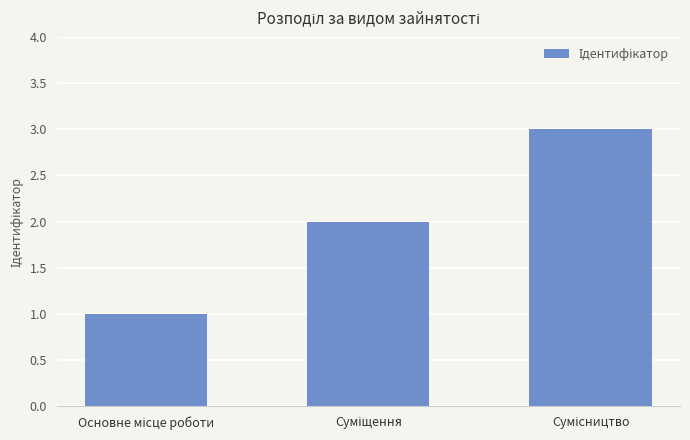

What is the greatest value displayed?

3